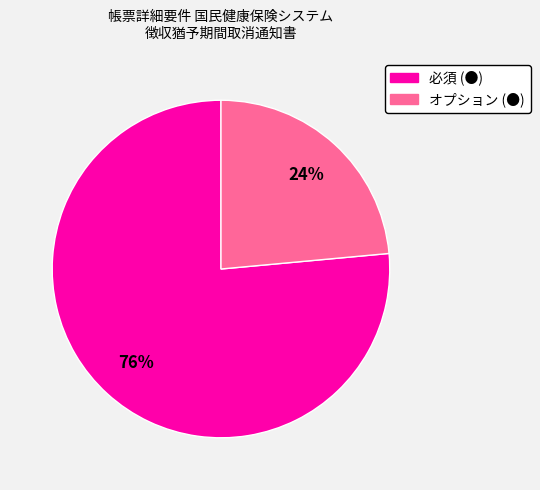

To the nearest percent, what is the combined percentage of 必須 (●) and オプション (●)?

100%